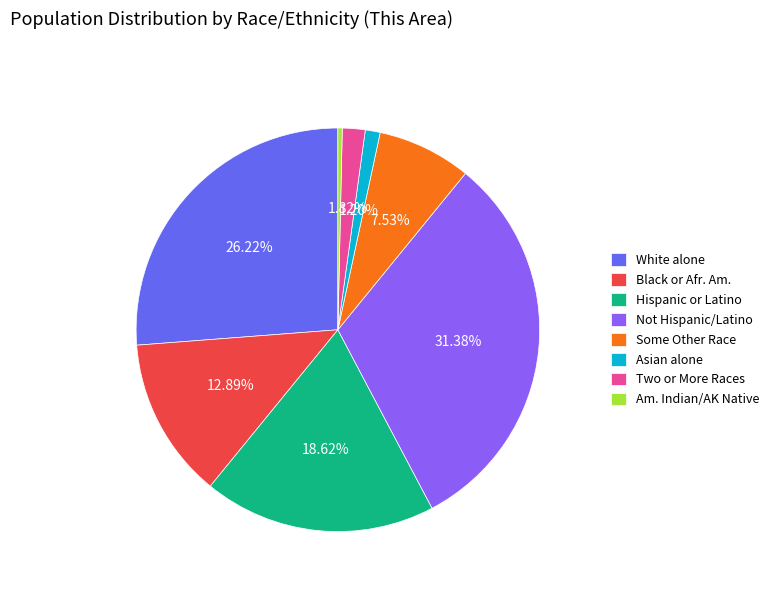

Rank the categories by value from lowest to highest.

Am. Indian/AK Native, Asian alone, Two or More Races, Some Other Race, Black or Afr. Am., Hispanic or Latino, White alone, Not Hispanic/Latino